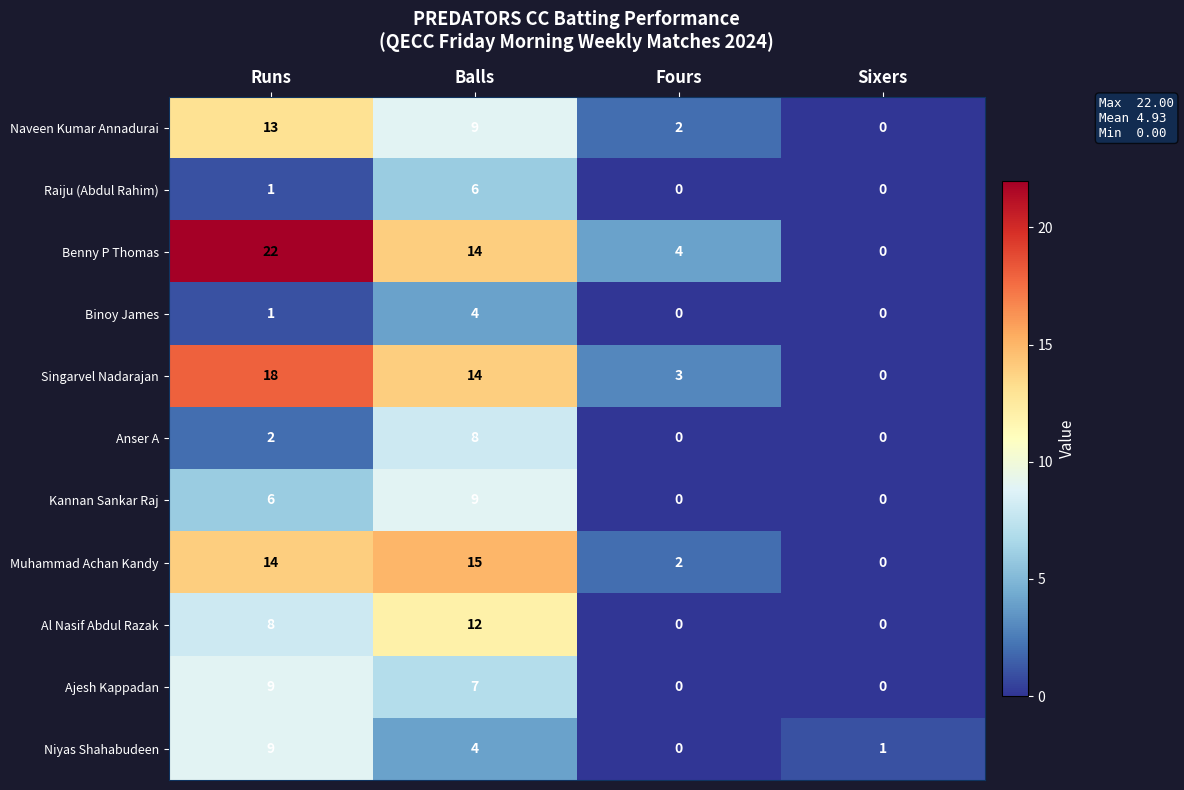

Which series has the largest range (max minus min)?

Benny P Thomas